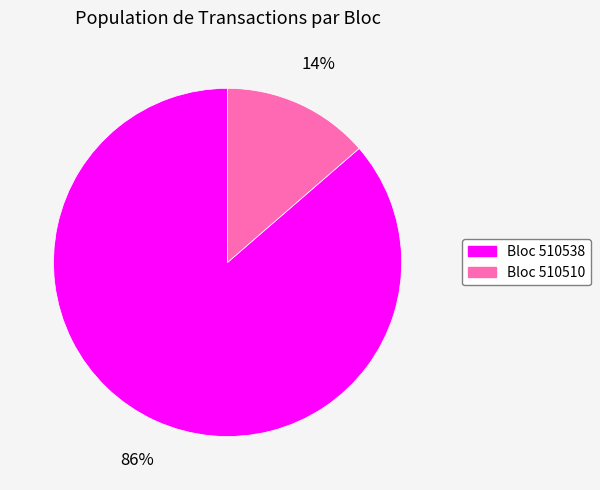

To the nearest percent, what is the average slice percentage?

50%